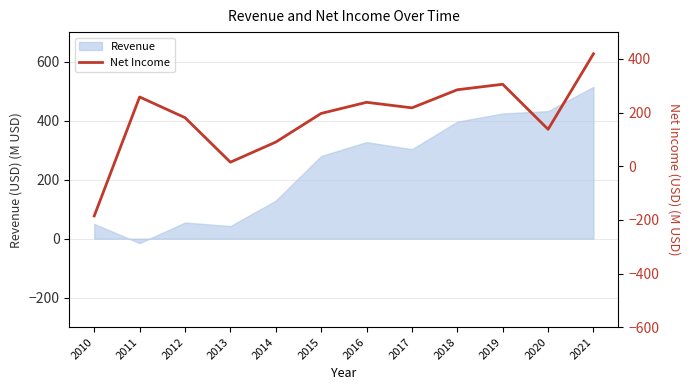

What is the ratio of the value at 2018 to the value at 2015?

1.4